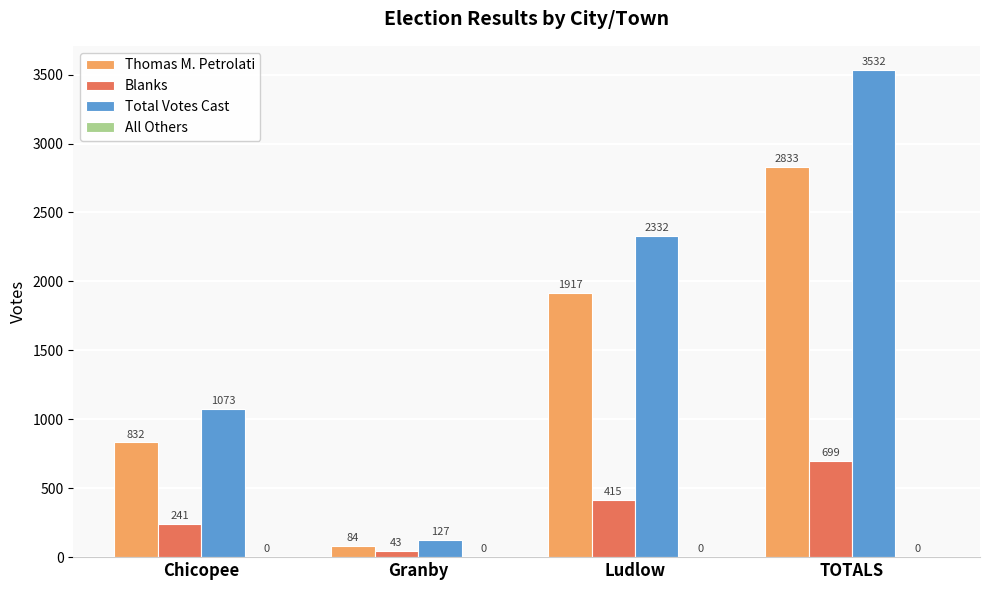

What position from the right is TOTALS?

1